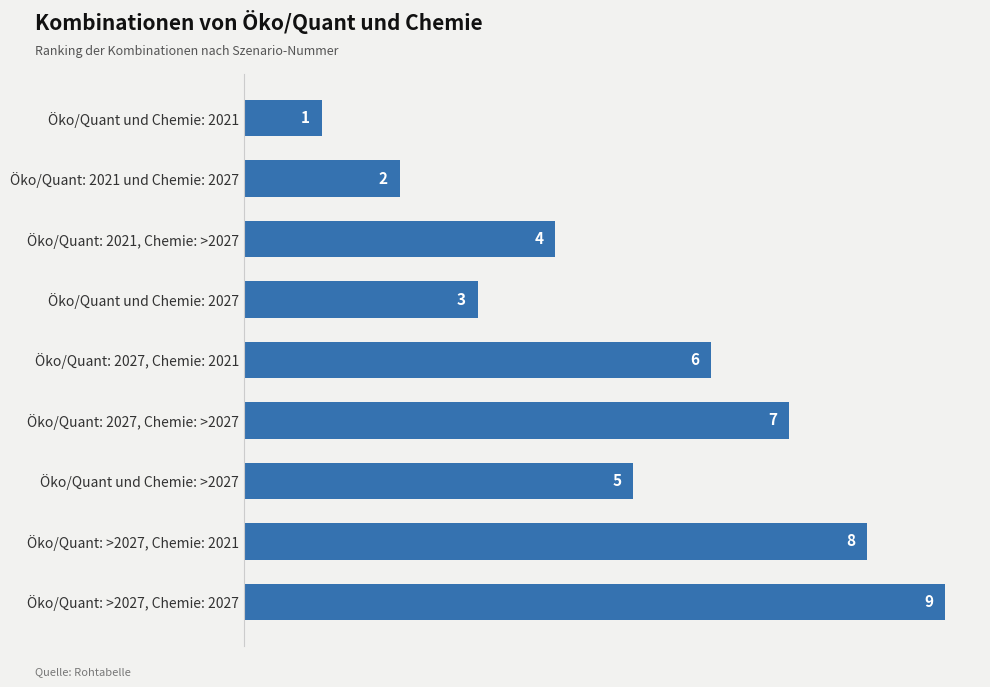

How many bars are there in total?

9